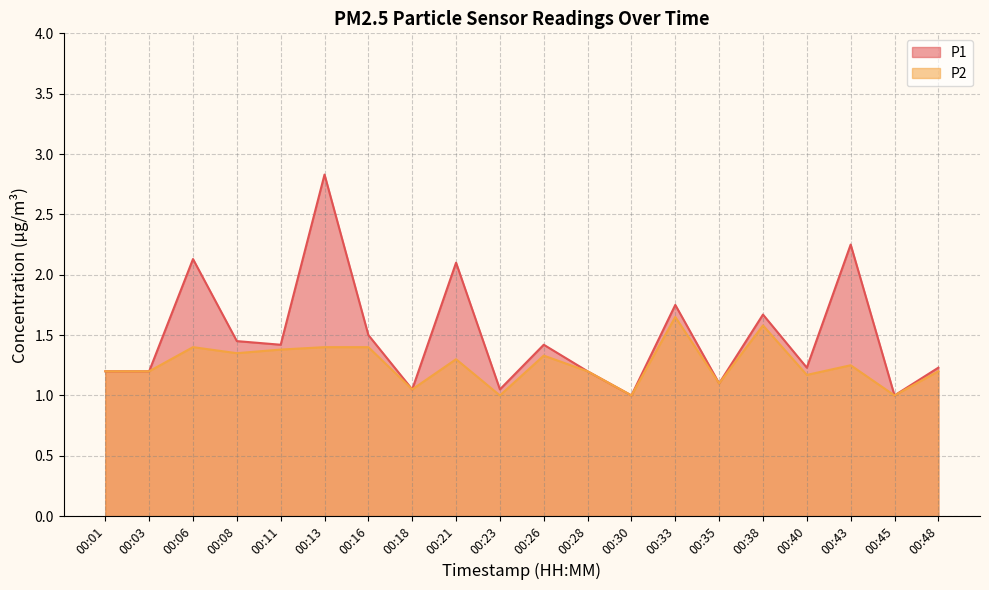

Where is P2 nearest to the value 1?

00:23